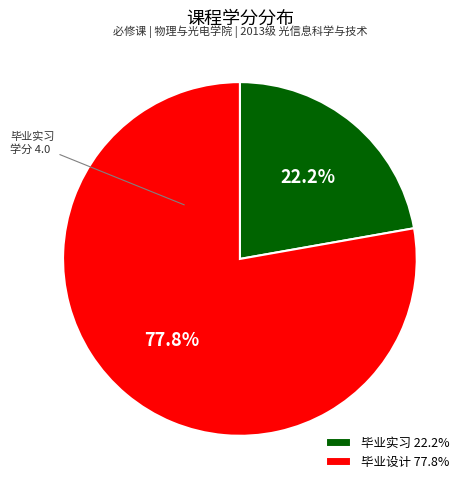

Which slice is the smallest?

毕业实习